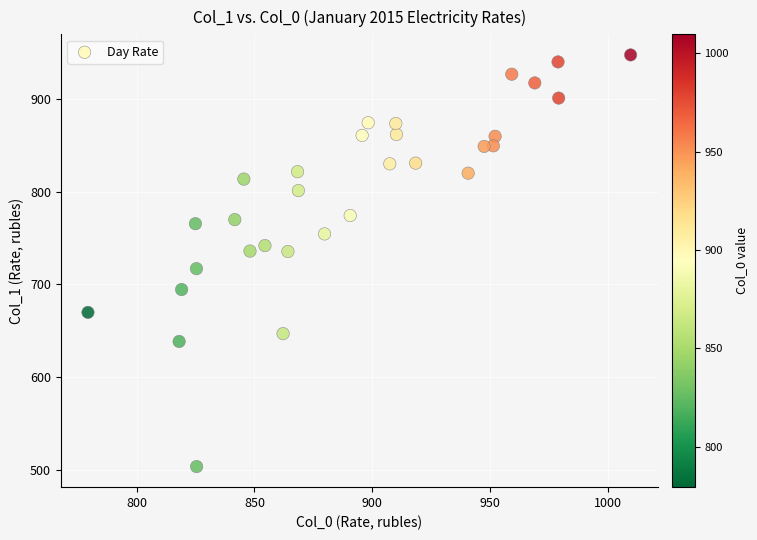

What is the range of X values (max minus min)?

230.4